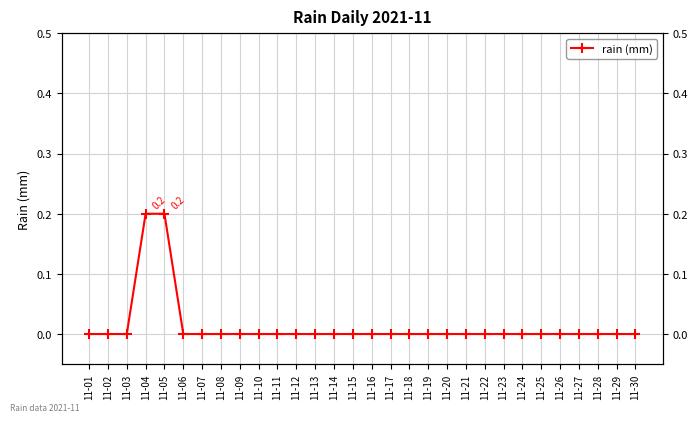

List the labels in order of value, smallest first.

11-01, 11-02, 11-03, 11-06, 11-07, 11-08, 11-09, 11-10, 11-11, 11-12, 11-13, 11-14, 11-15, 11-16, 11-17, 11-18, 11-19, 11-20, 11-21, 11-22, 11-23, 11-24, 11-25, 11-26, 11-27, 11-28, 11-29, 11-30, 11-04, 11-05